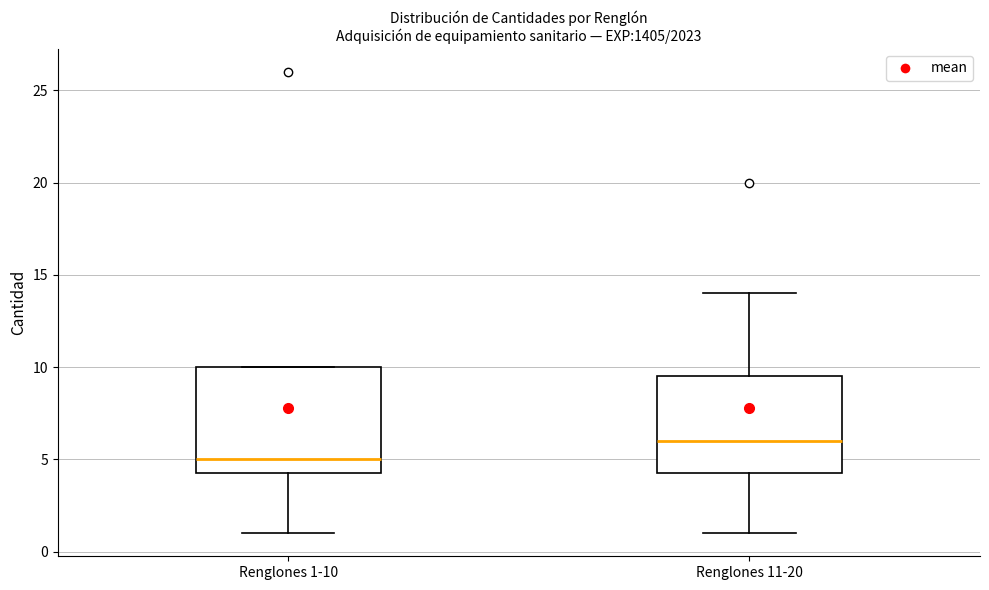

Which box's median line is the lowest?

Renglones 1-10